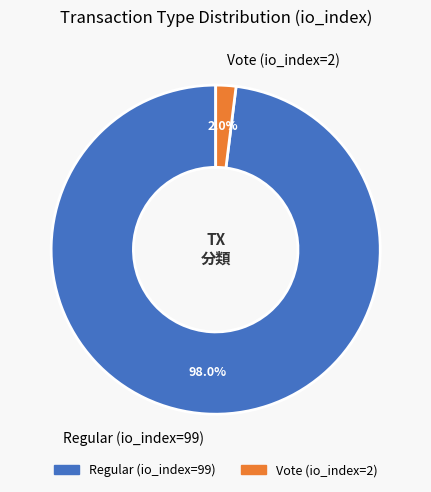

How many slices are in this pie chart?

2